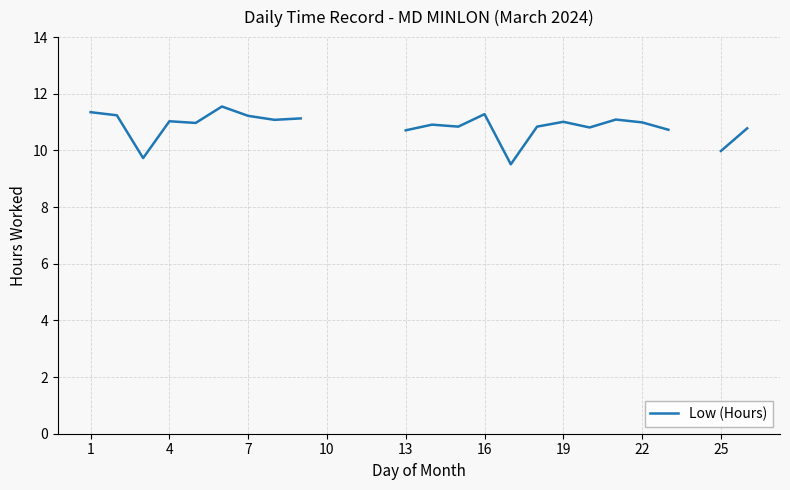

What is the label of the 26th point from the right?

1